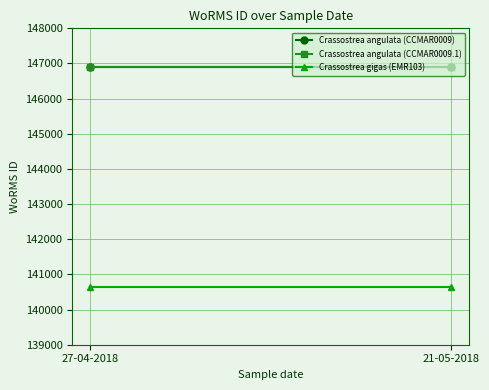

Which series has the widest spread of values?

Crassostrea angulata (CCMAR0009)